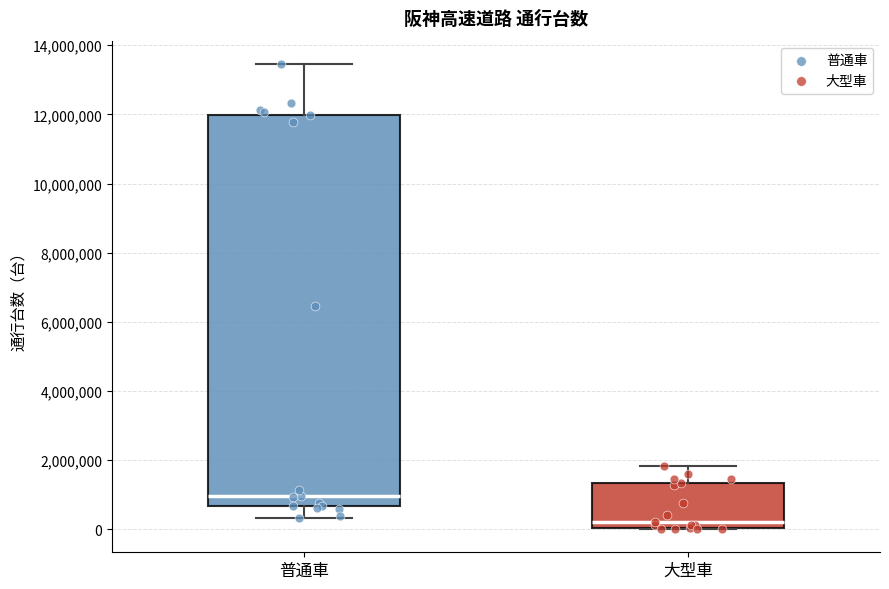

Reading left to right, read every box against the y-axis: the position of its median line, the range the box covers, and the ends of its whiskers. The values are not printed on the chart, so give them approximately, as read against the axis.

普通車: median 1000000, box 600000 to 12000000, whiskers 400000 to 13400000
大型車: median 200000, box 0 to 1400000, whiskers 0 to 1800000